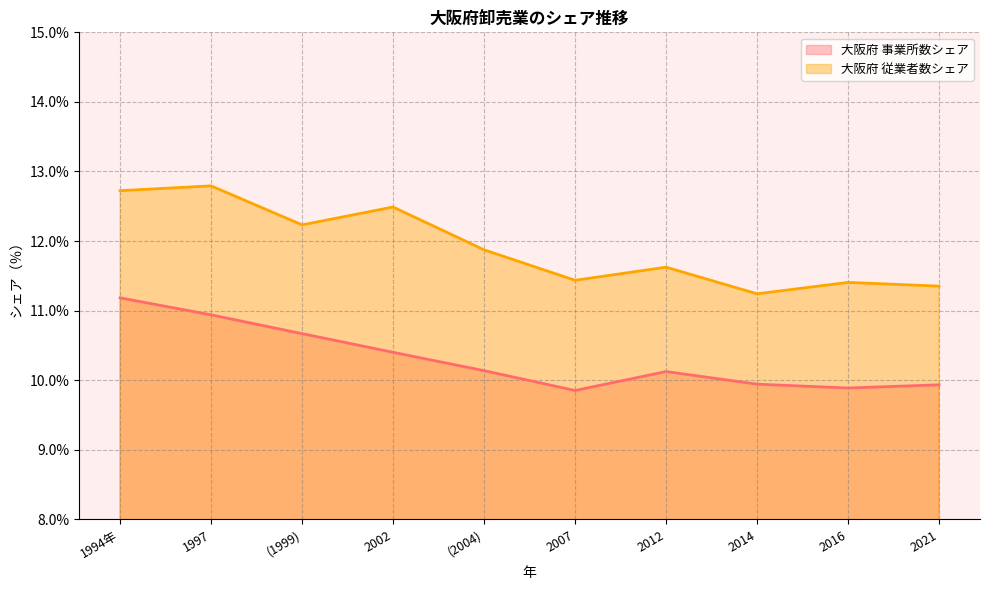

How many lines are shown in the chart?

2